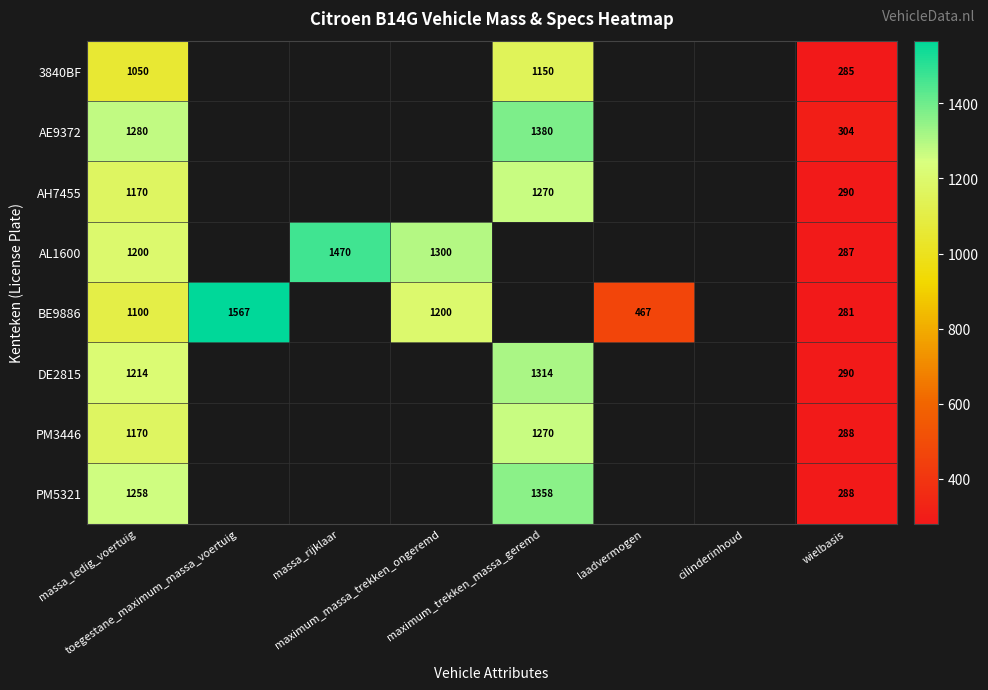

Rank the series by their maximum value, from highest to lowest.

BE9886, AL1600, AE9372, PM5321, DE2815, AH7455, PM3446, 3840BF